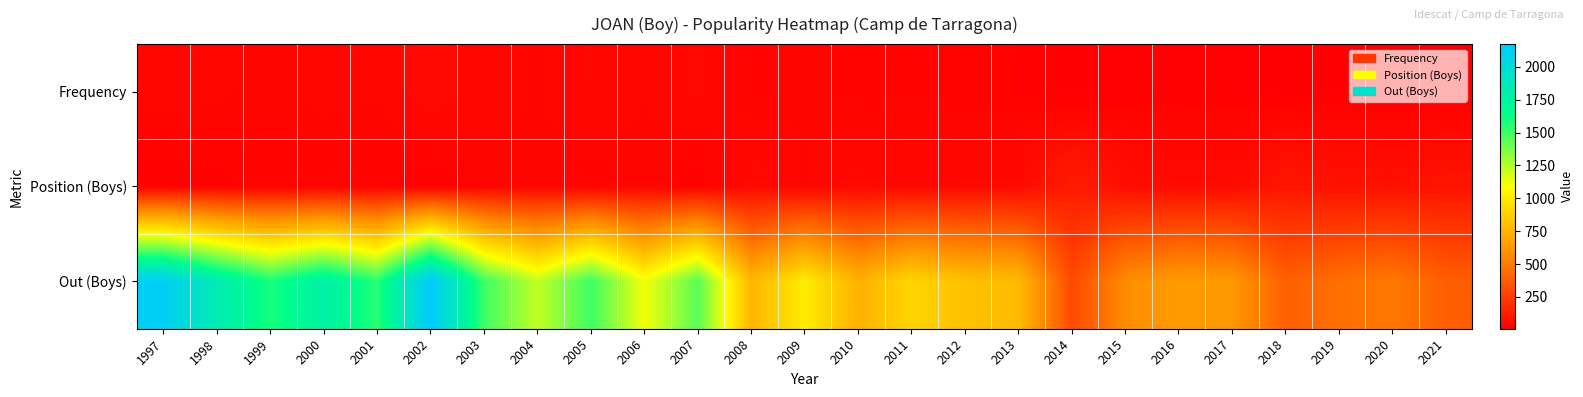

What is the spread (max minus min) of values at 2016?

624